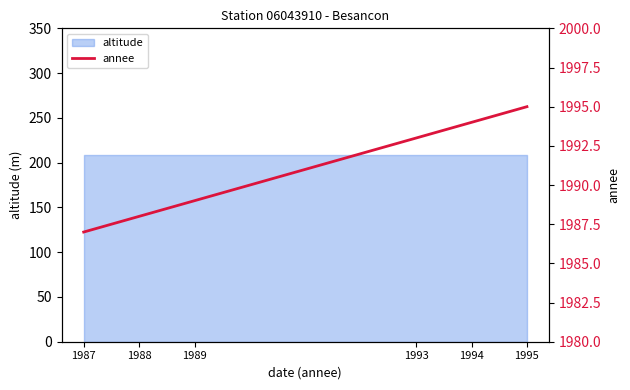

Rank the categories by value from lowest to highest.

1987, 1988, 1989, 1993, 1994, 1995